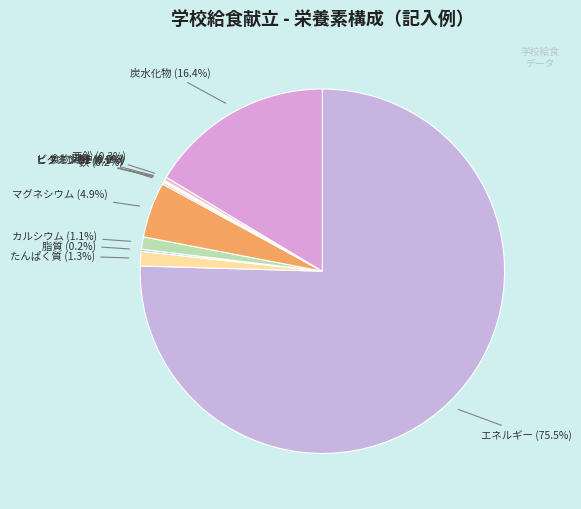

How many slices are in this pie chart?

11